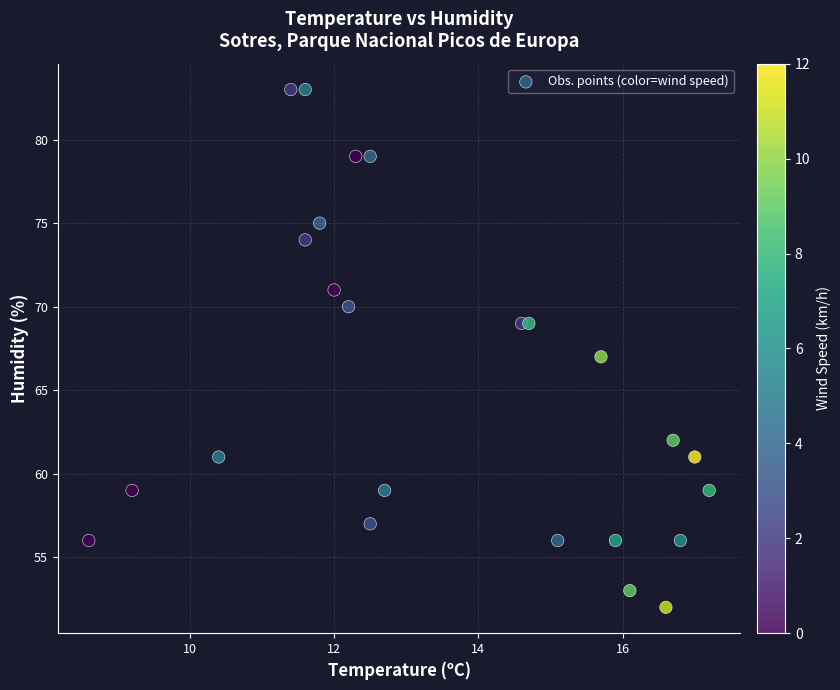

What is the range of Y values (max minus min)?

31